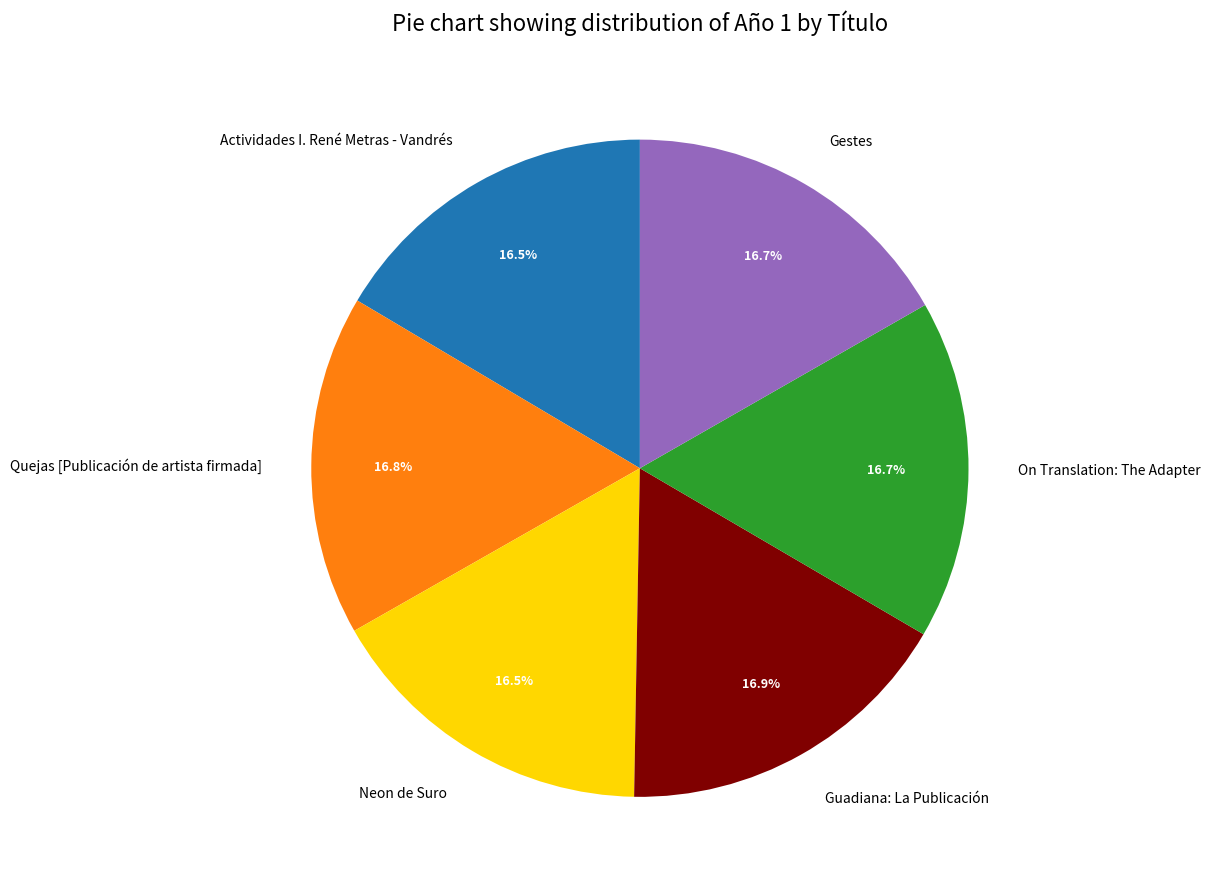

The Neon de Suro slice represents 6% of the pie. True or false?

False